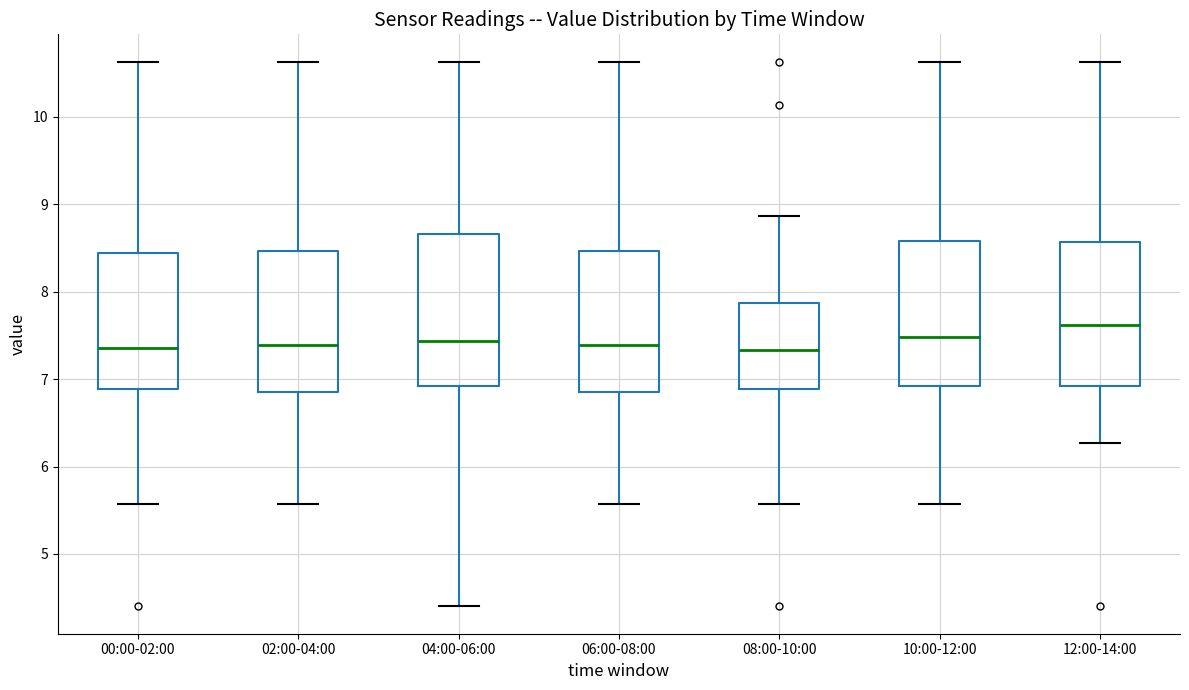

Where is the lower edge of the box for 08:00-10:00 on the y-axis? The values are not printed on the chart, so give them approximately, as read against the axis.

6.9